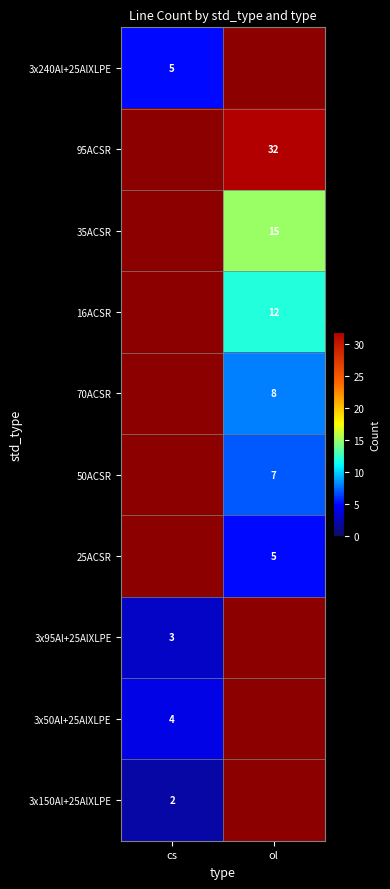

What is the smallest value displayed?

2.0